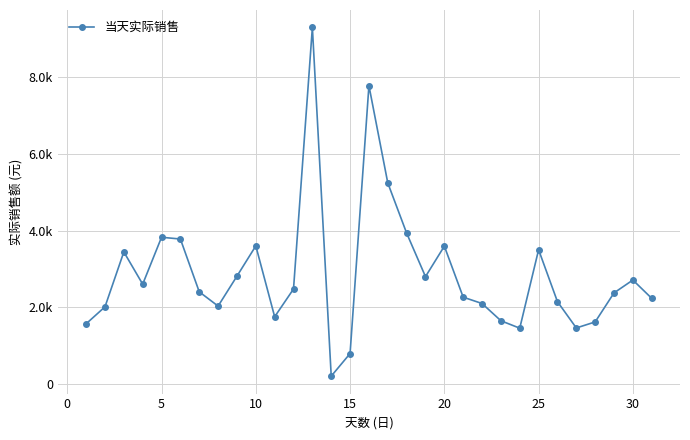

How many lines are shown in the chart?

1